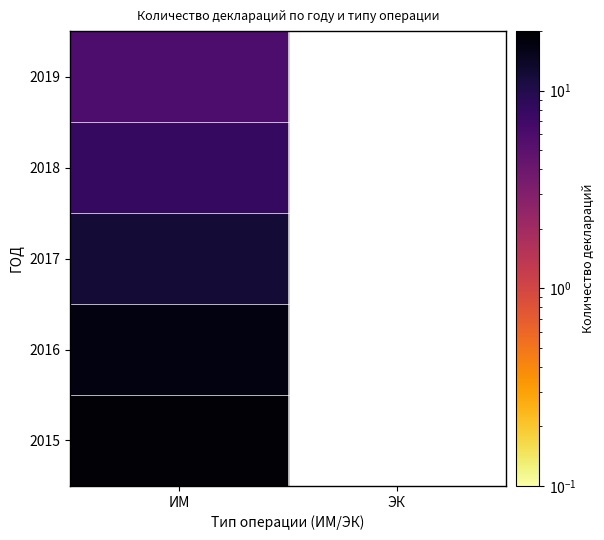

True or false: the data shows 6 at 2019_ИМ.

True